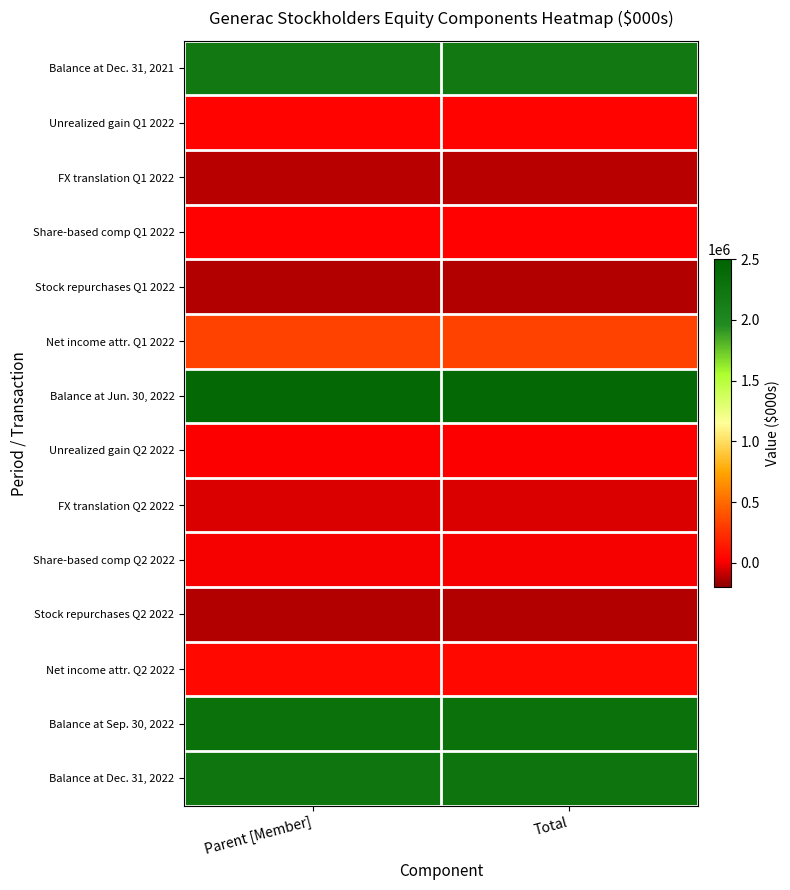

Count the number of categories in the chart.

2